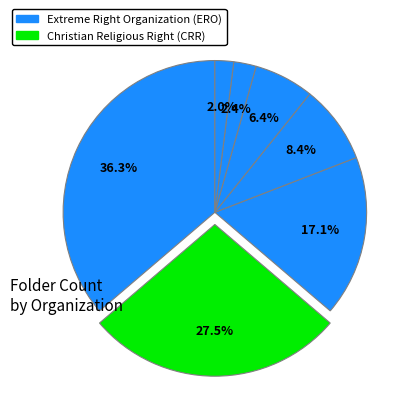

How many segments does this pie chart have?

7